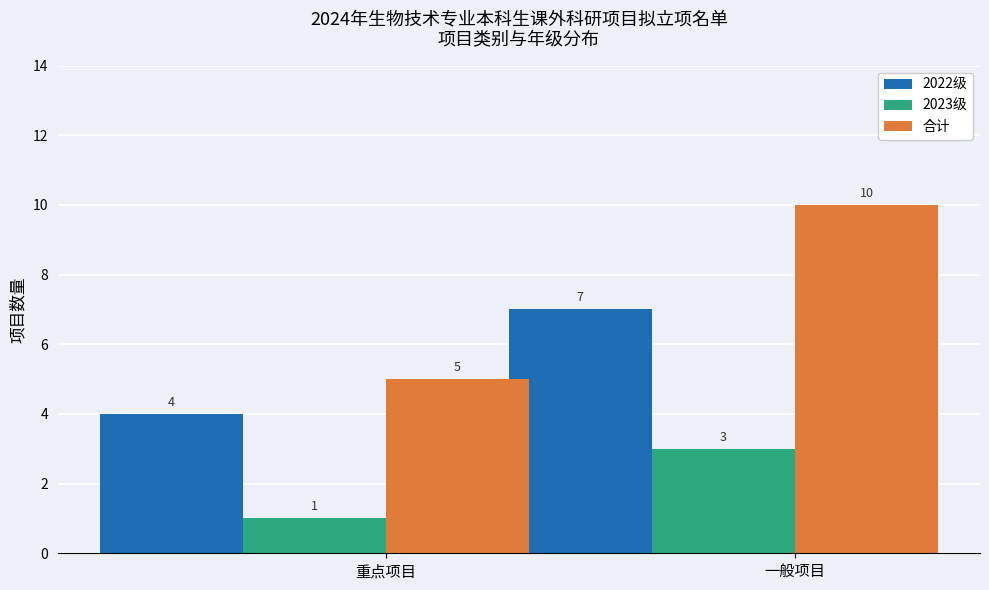

At how many categories does at least one series exceed 8?

1